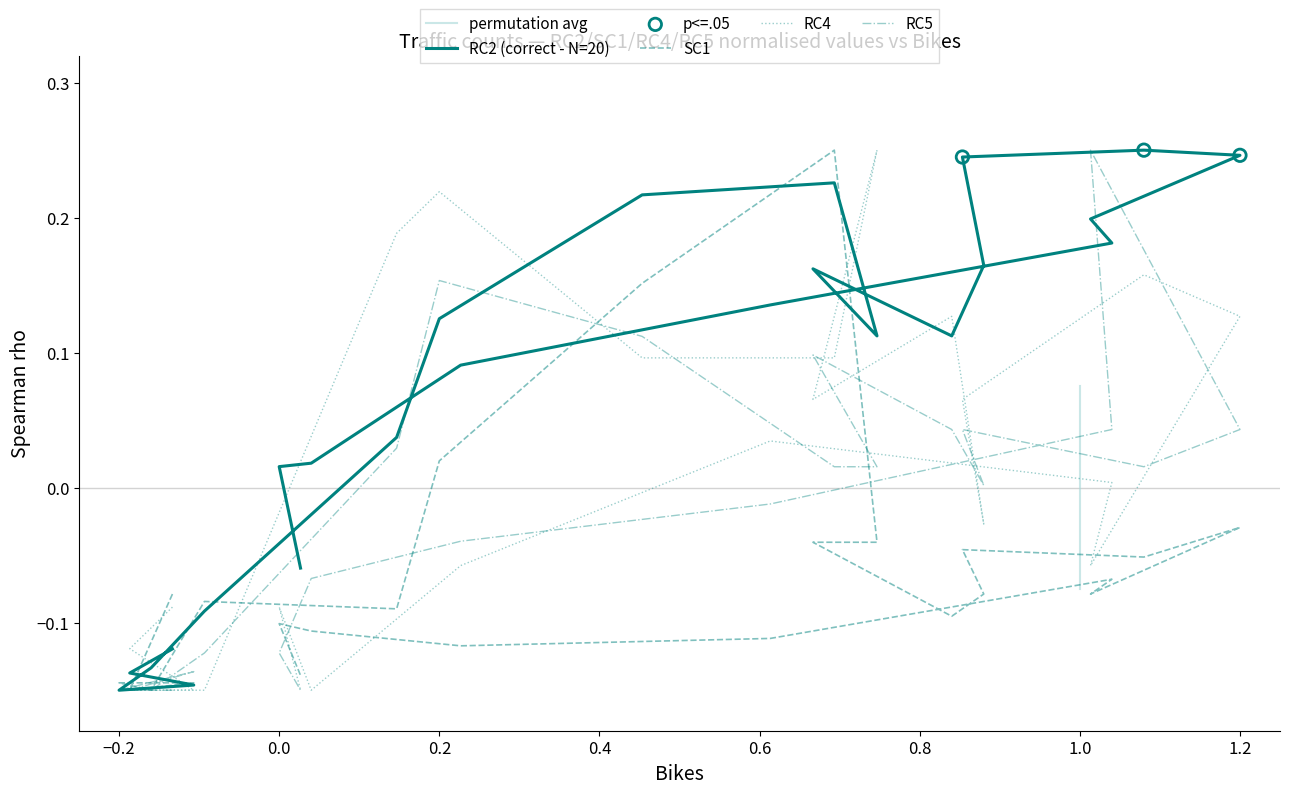

Is the value of SC1 at 1 greater than the value of RC2 at 19?

No